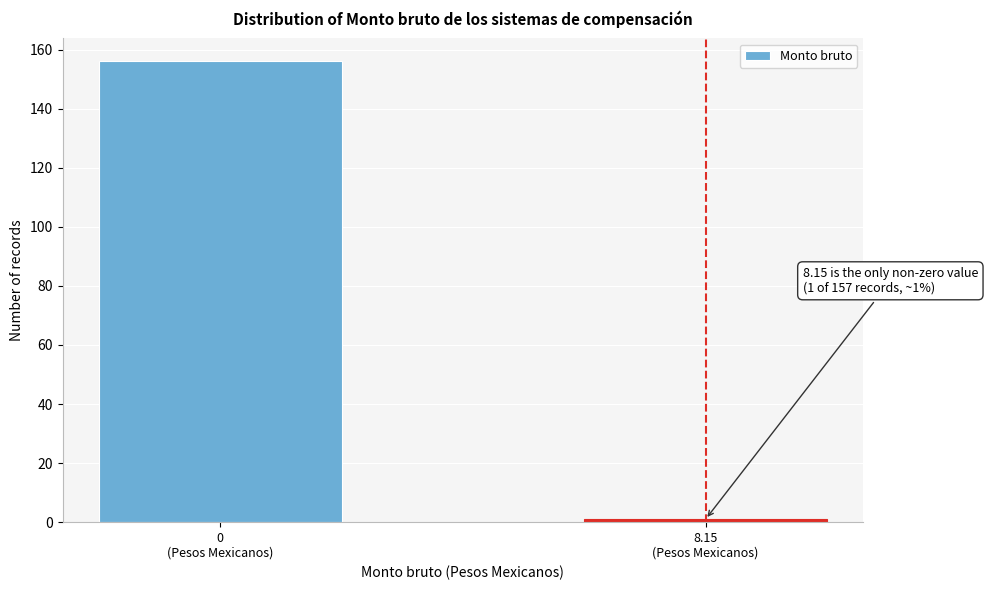

Reading left to right, transcribe all the data shown in this chart.

156	1